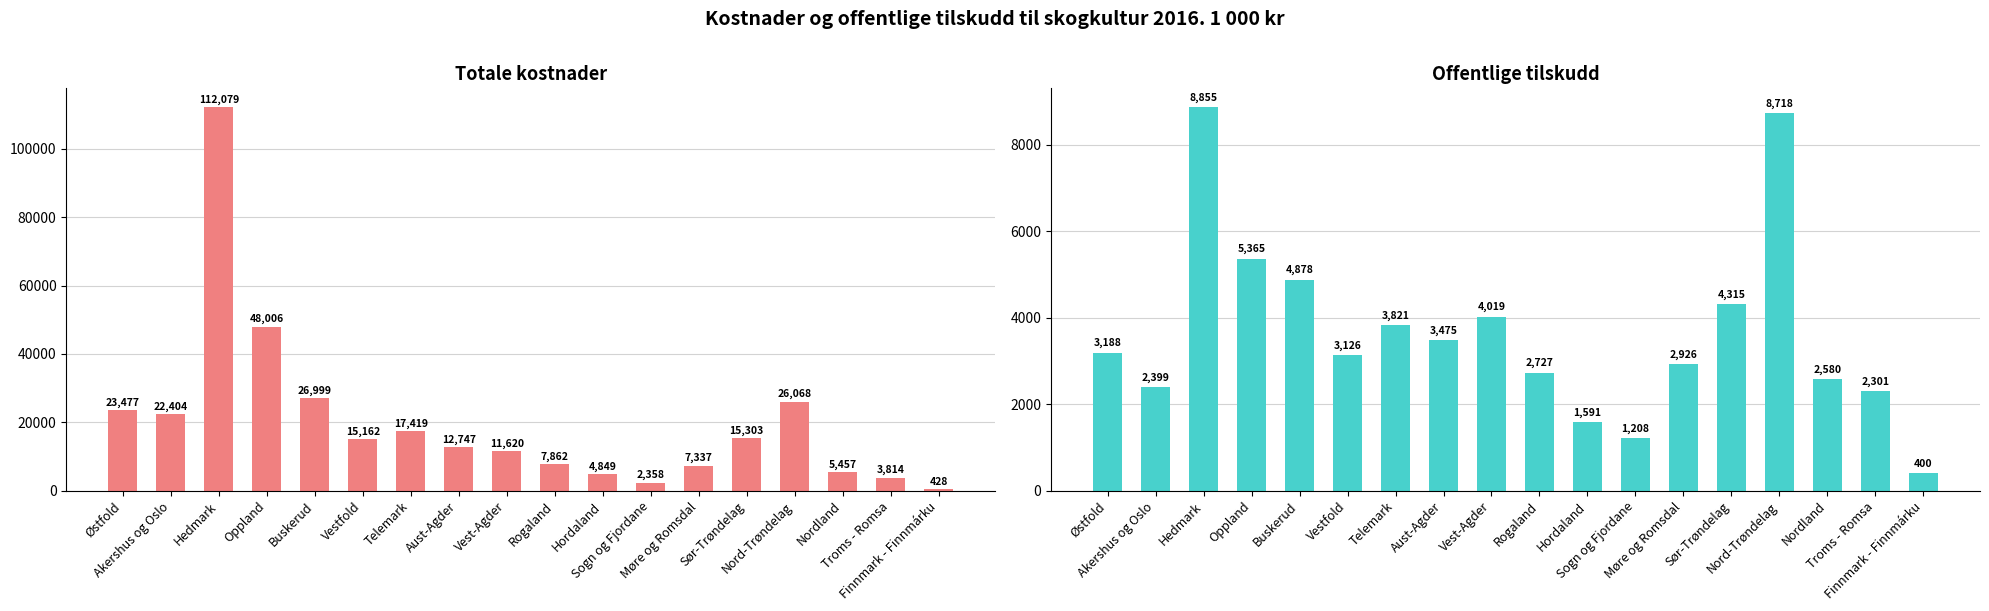

What is the label of the 6th bar from the left?

Vestfold